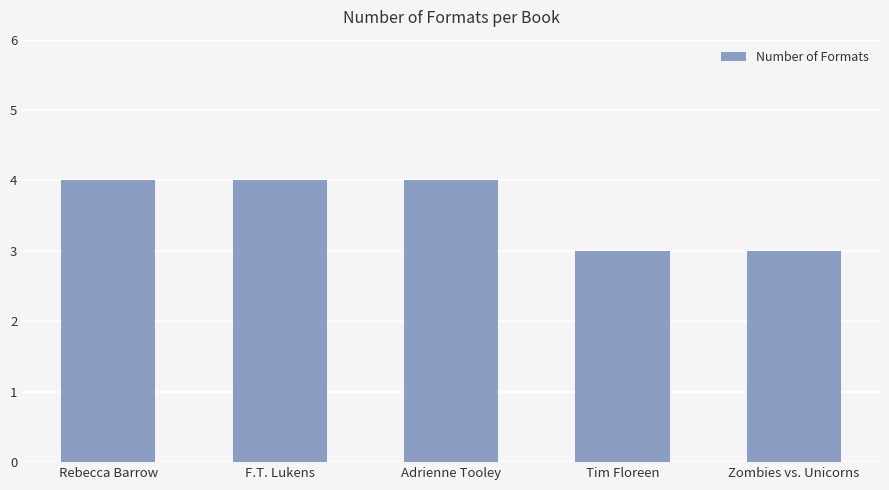

What is the sum of all values?

18